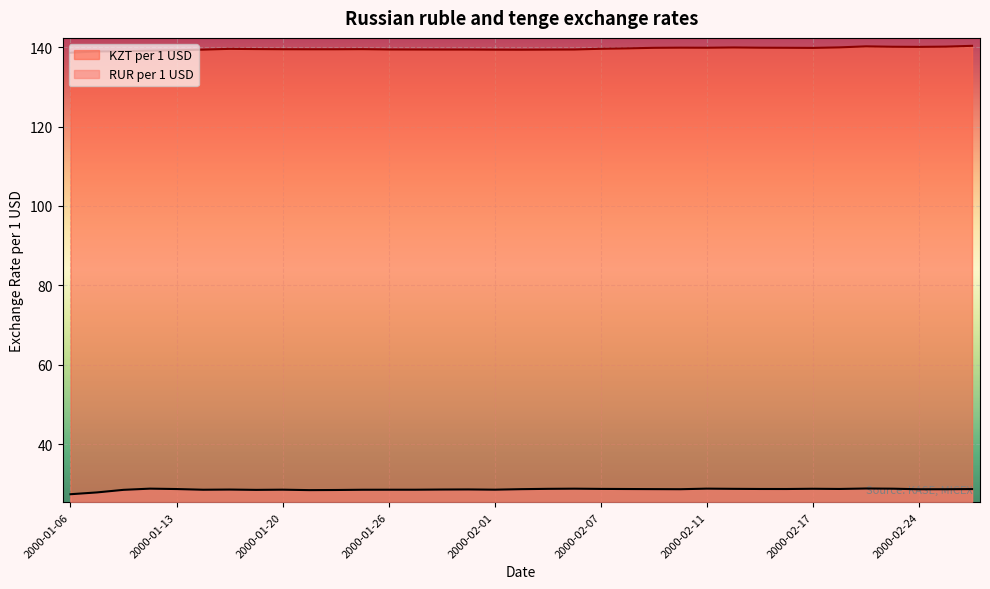

Rank the series by their average value, from lowest to highest.

RUR per 1 USD, KZT per 1 USD